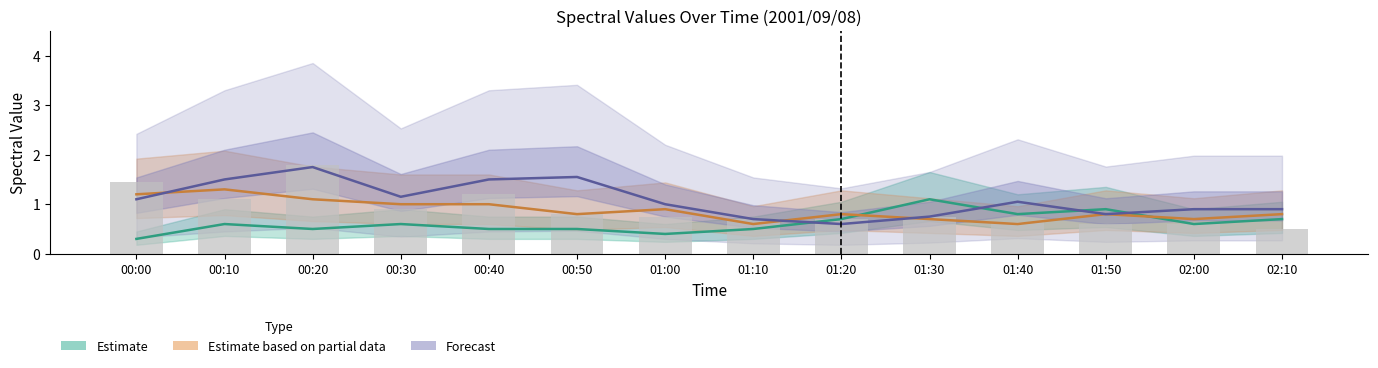

Reading left to right, what are all the values shown in this chart?

11.205: 00:00=0.9	00:10=1.8	00:20=1.5	00:30=1.1	00:40=1.3	00:50=2.2	01:00=1.4	01:10=0.8	01:20=0.6	01:30=0.9	01:40=1.5	01:50=0.9	02:00=0.8	02:10=0.7
10.467: 00:00=1.4	00:10=0.8	00:20=1.0	00:30=1.0	00:40=1.2	00:50=0.8	01:00=0.7	01:10=0.7	01:20=0.6	01:30=1.0	01:40=0.8	01:50=0.7	02:00=0.7	02:10=0.5
10.615: 00:00=1.5	00:10=1.4	00:20=2.6	00:30=0.8	00:40=1.2	00:50=0.8	01:00=0.8	01:10=0.7	01:20=0.8	01:30=0.5	01:40=0.5	01:50=0.5	02:00=0.5	02:10=0.5
11.058: 00:00=1.3	00:10=1.2	00:20=2.0	00:30=1.2	00:40=1.7	00:50=0.9	01:00=0.6	01:10=0.6	01:20=0.6	01:30=0.6	01:40=0.6	01:50=0.7	02:00=1.0	02:10=1.1
4.706: 00:00=0.3	00:10=0.6	00:20=0.5	00:30=0.6	00:40=0.5	00:50=0.5	01:00=0.4	01:10=0.5	01:20=0.7	01:30=1.1	01:40=0.8	01:50=0.9	02:00=0.6	02:10=0.7
10.024: 00:00=1.2	00:10=1.3	00:20=1.1	00:30=1.0	00:40=1.0	00:50=0.8	01:00=0.9	01:10=0.6	01:20=0.8	01:30=0.7	01:40=0.6	01:50=0.8	02:00=0.7	02:10=0.8